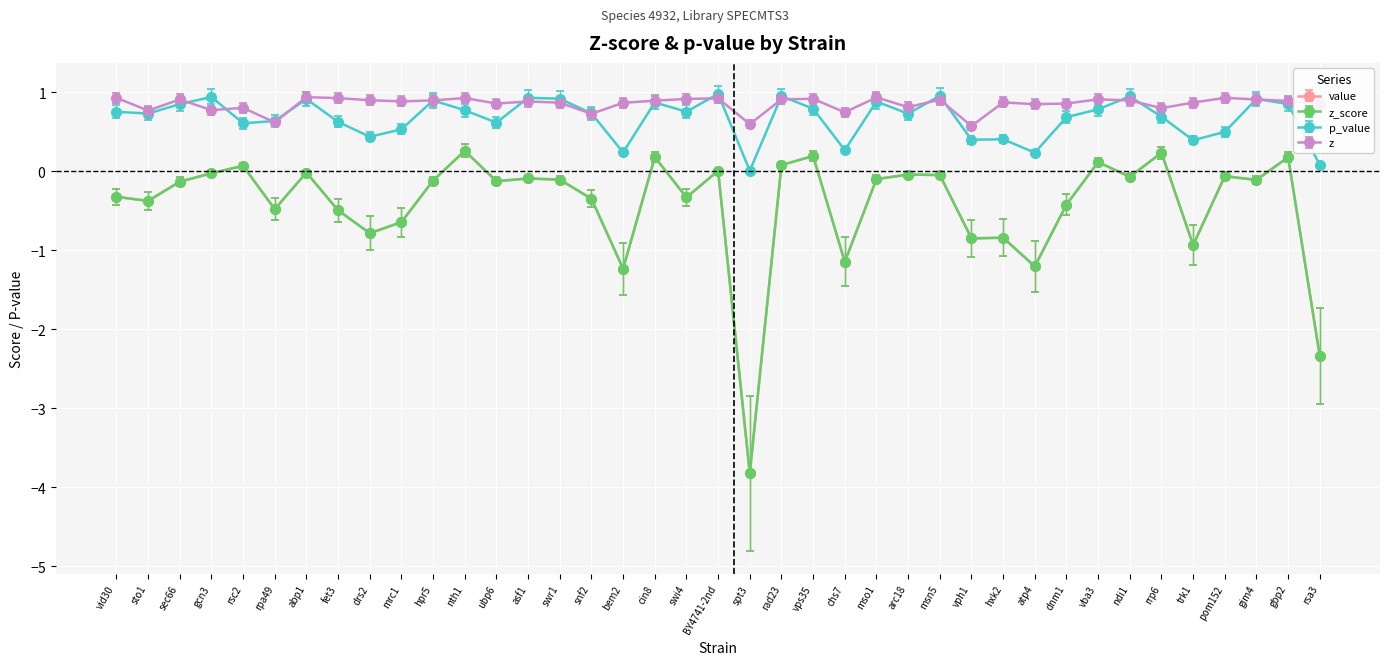

In z, how many points are lower than both neighbors (excluding endpoints)?

12